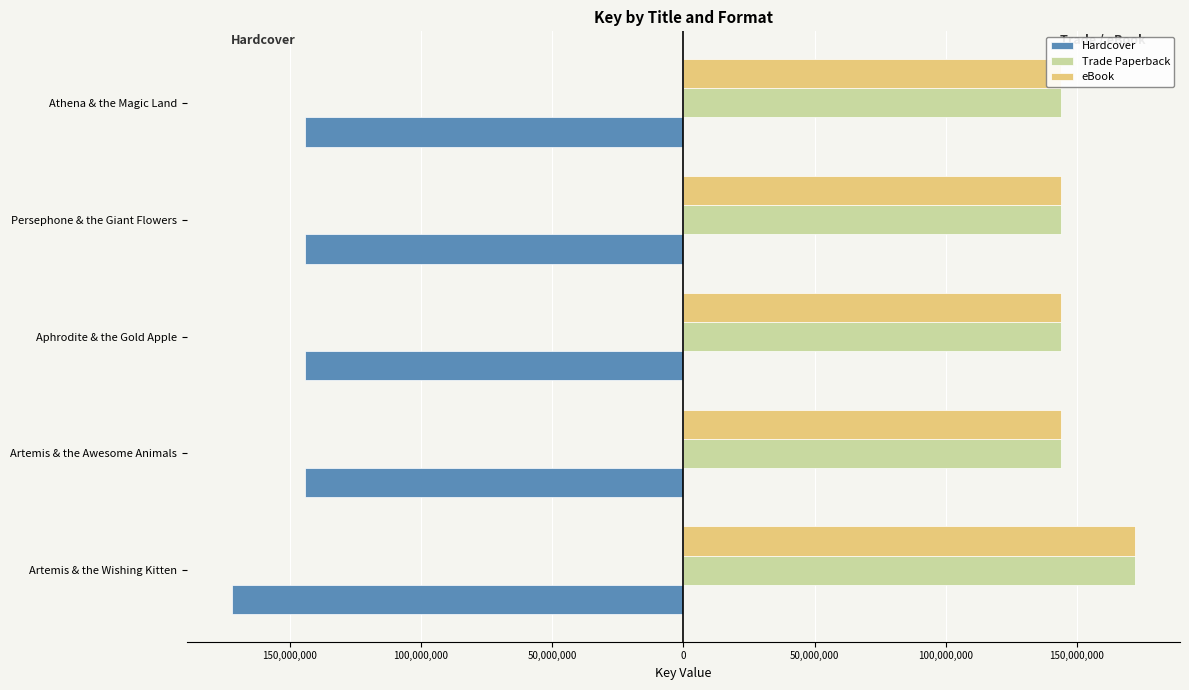

Are the bars grouped side by side (vs. stacked)?

Yes